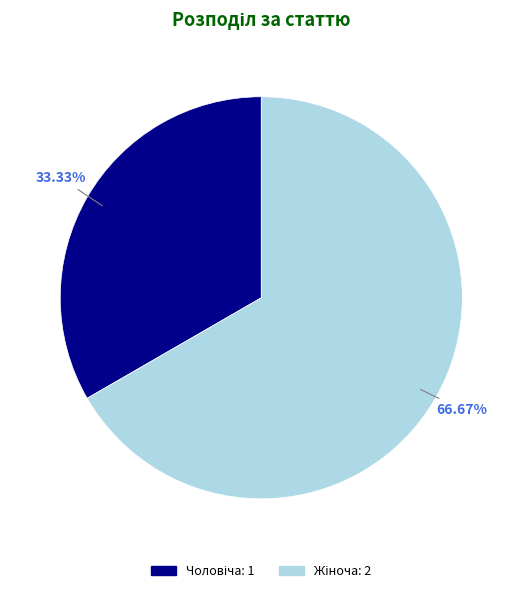

Is there any slice that represents more than half of the pie?

Yes